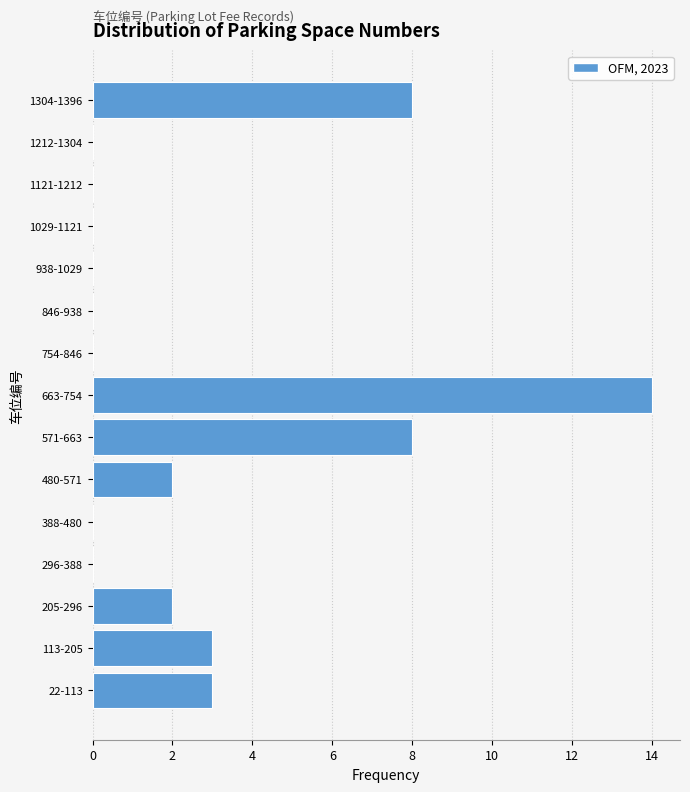

Reading bottom to top, transcribe all the data shown in this chart.

22-113=3	113-205=3	205-296=2	296-388=0	388-480=0	480-571=2	571-663=8	663-754=14	754-846=0	846-938=0	938-1029=0	1029-1121=0	1121-1212=0	1212-1304=0	1304-1396=8